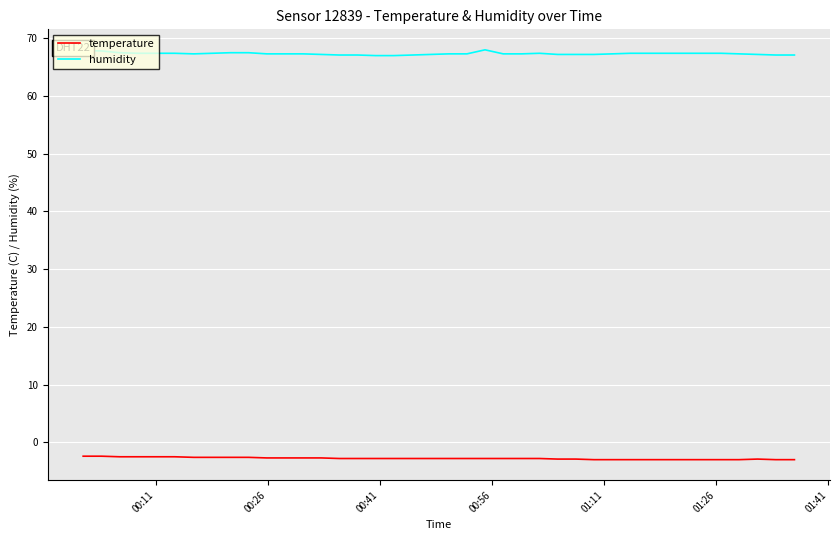

What is the highest value of the humidity series?

68.0